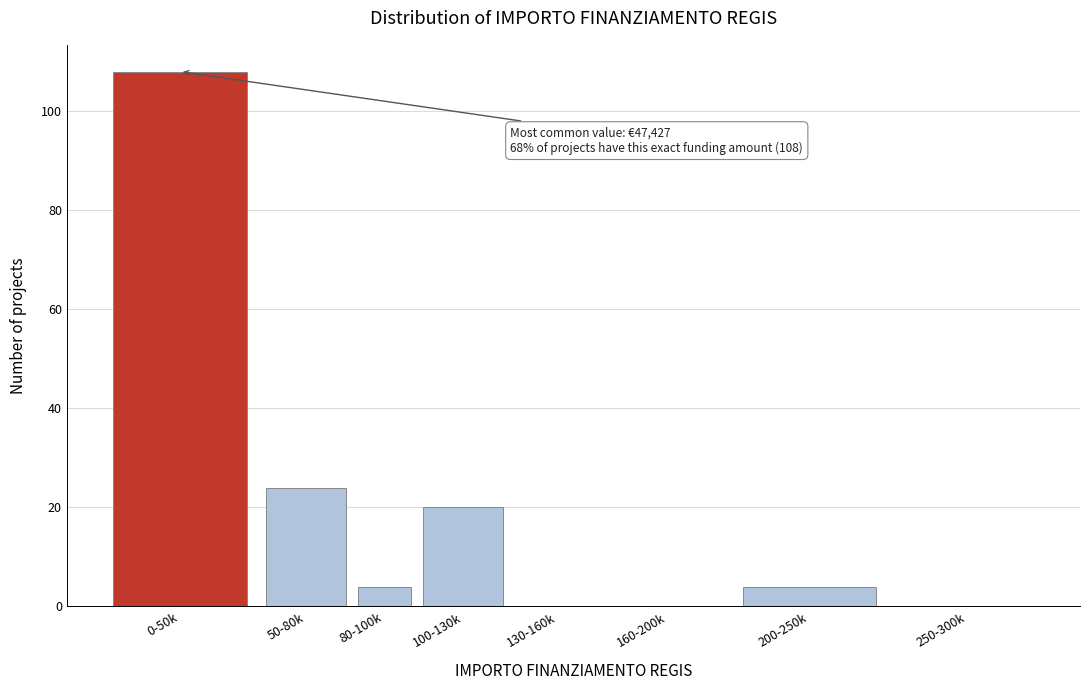

Reading left to right, list all the values displayed in this chart.

0-50k=108	50-80k=24	80-100k=4	100-130k=20	130-160k=0	160-200k=0	200-250k=4	250-300k=0